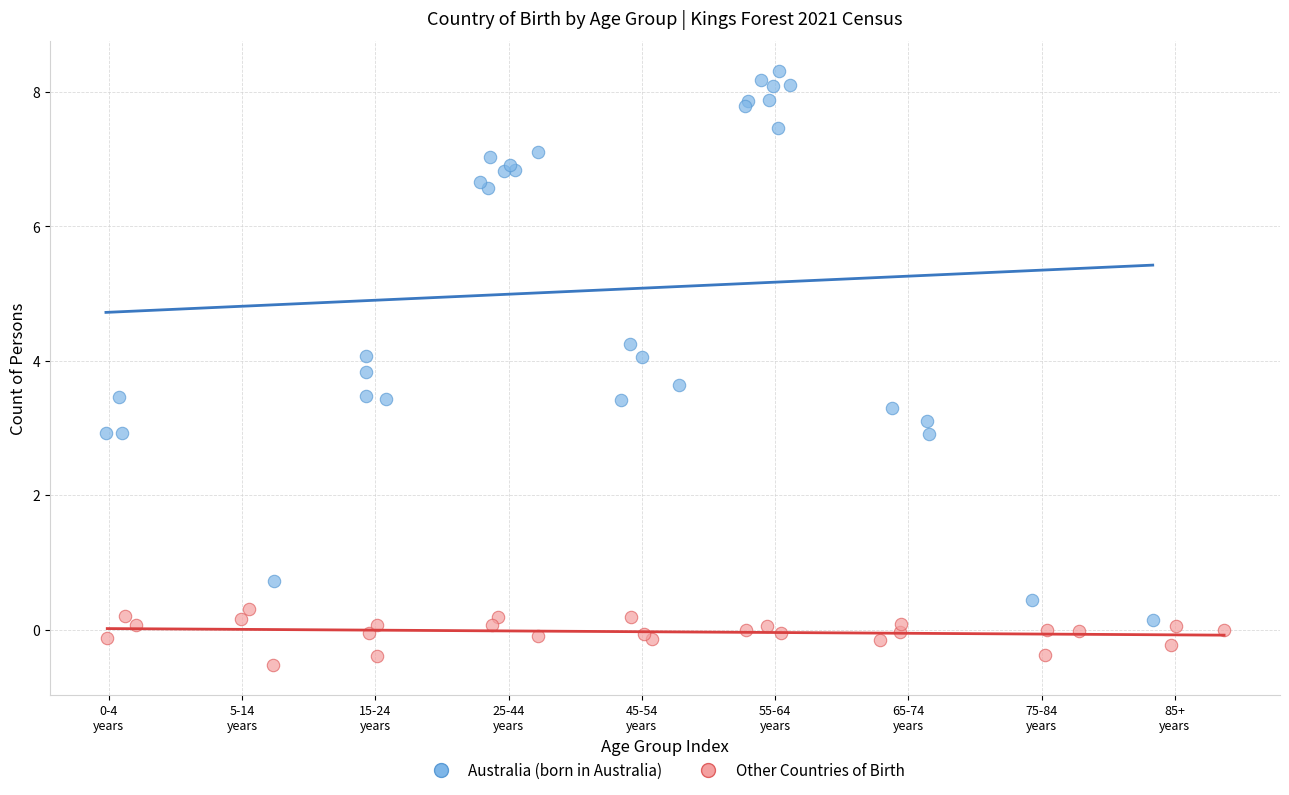

Which series contains the highest Y value?

Australia (born in Australia)